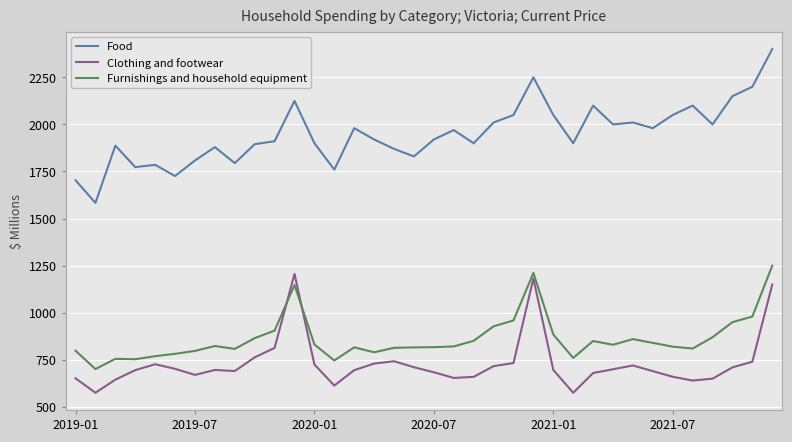

What is the highest value of the Furnishings and household equipment series?

1250.0